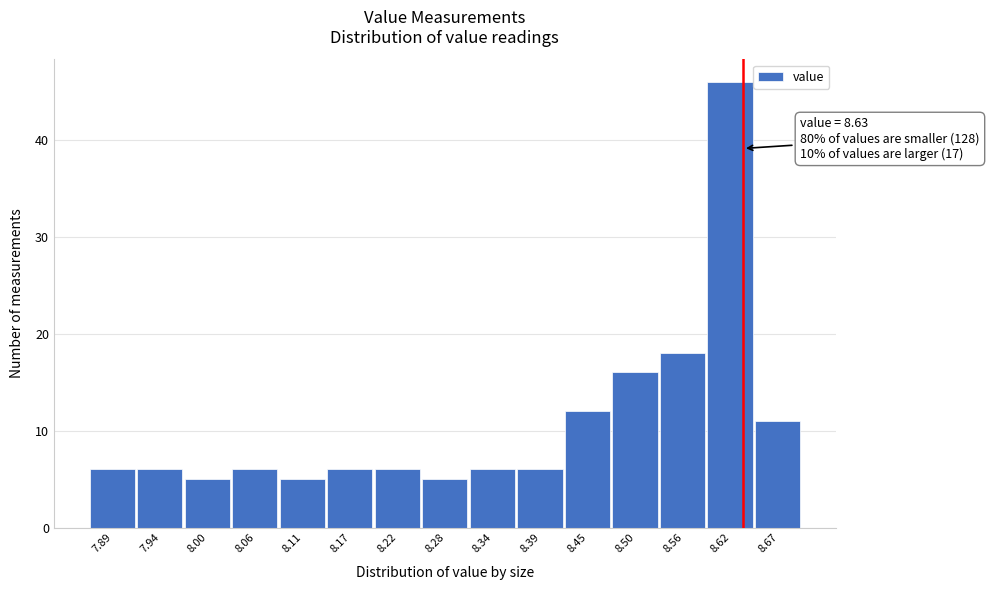

Which range on the x-axis has the tallest bar?

8.588 to 8.644